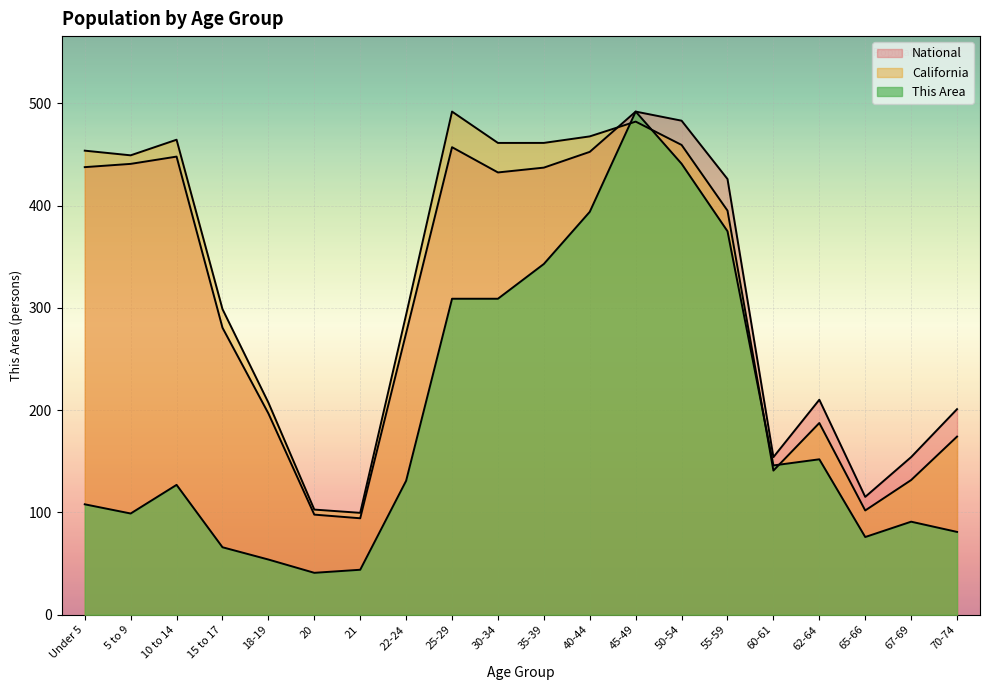

What is the minimum value shown in the chart?

41.0